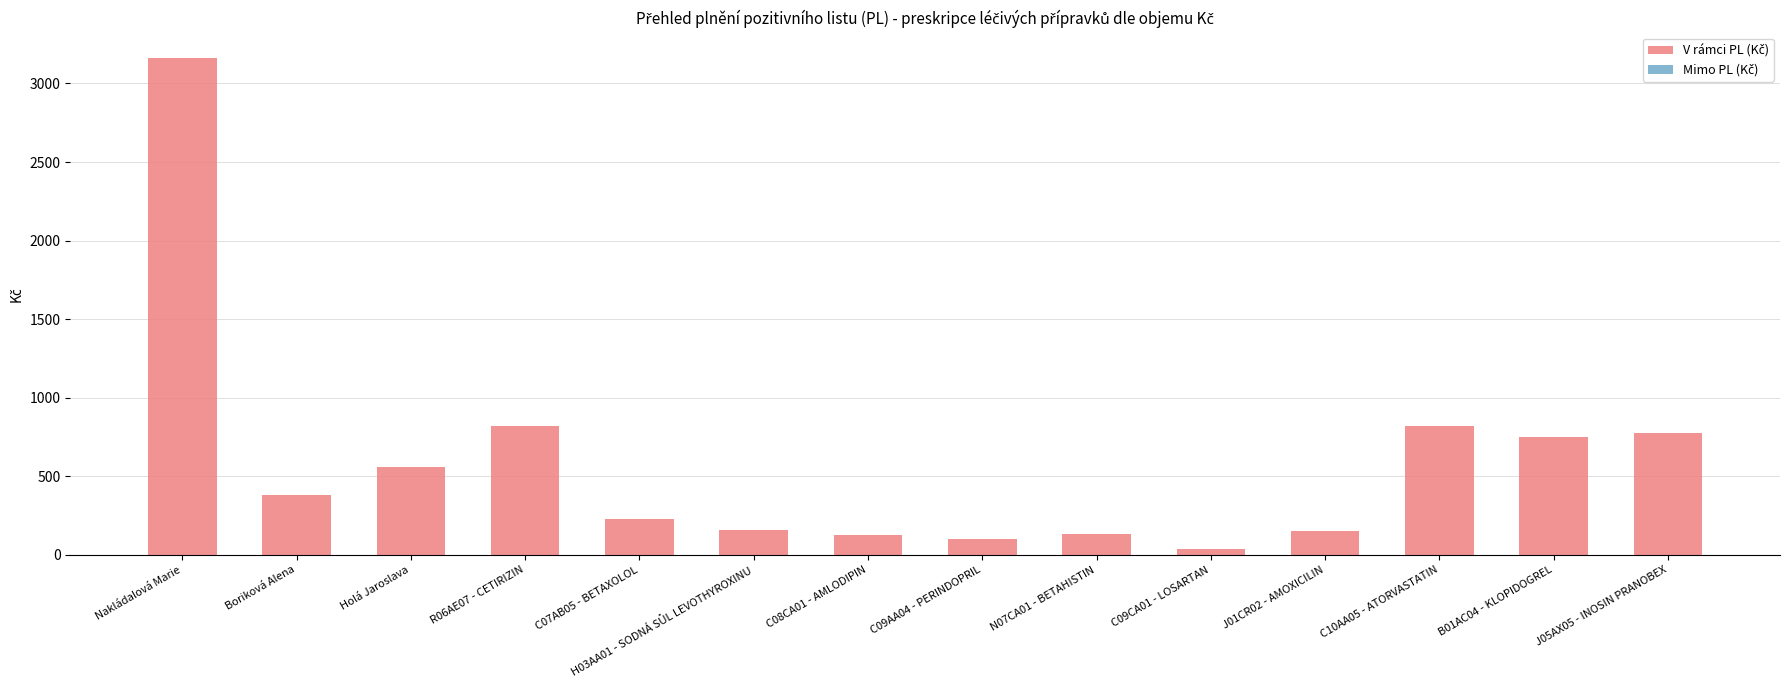

Are the bars horizontal?

No